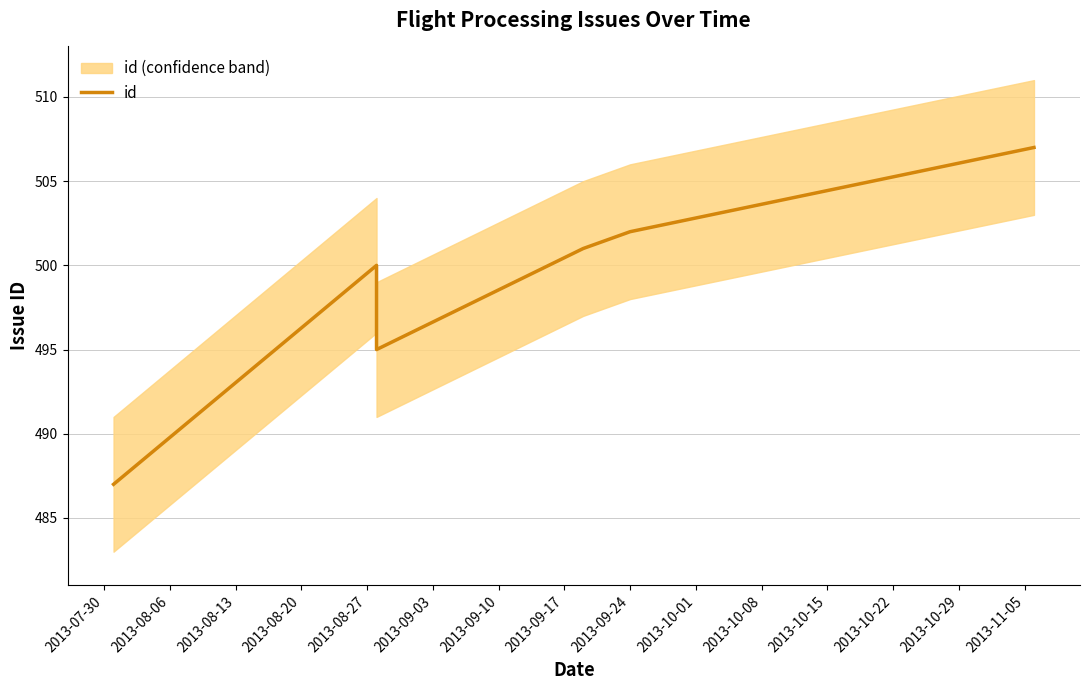

What is the difference between the maximum and minimum values?

20